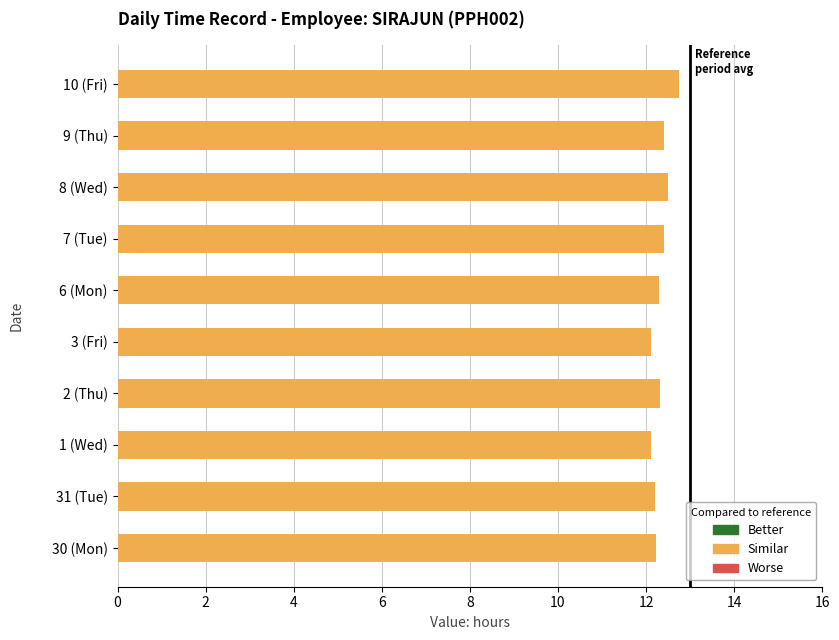

What is the change in value from 1 (Wed) to 8 (Wed)?

+0.4